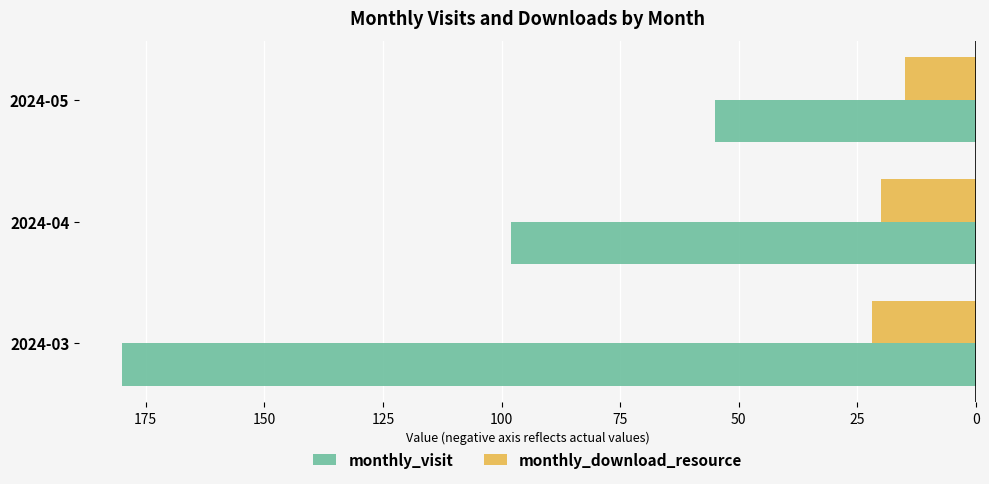

What are all the series names shown in the legend?

monthly_visit, monthly_download_resource